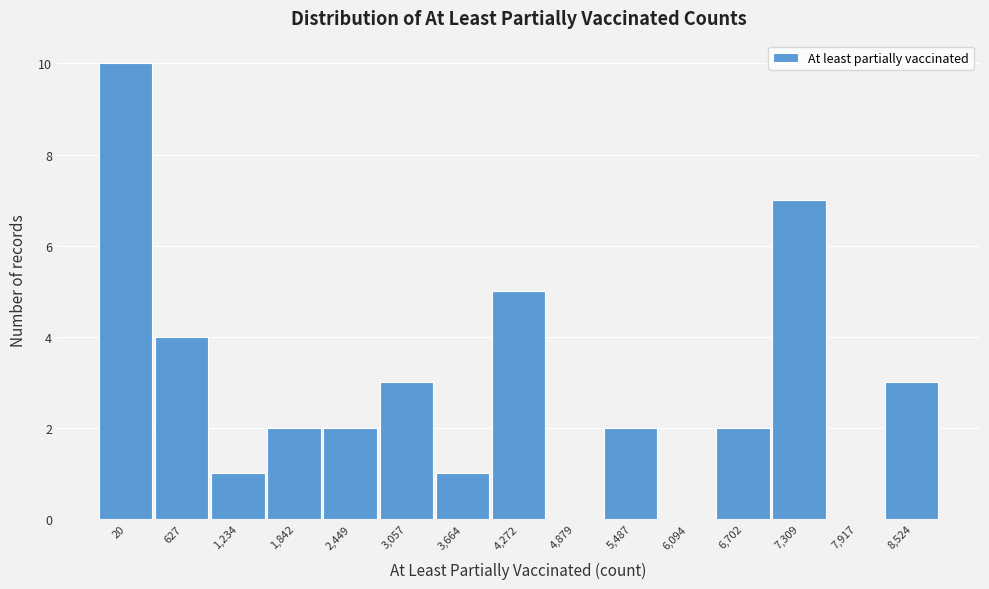

Reading left to right, list all the values displayed in this chart.

20=10	627=4	1,234=1	1,842=2	2,449=2	3,057=3	3,664=1	4,272=5	4,879=0	5,487=2	6,094=0	6,702=2	7,309=7	7,917=0	8,524=3